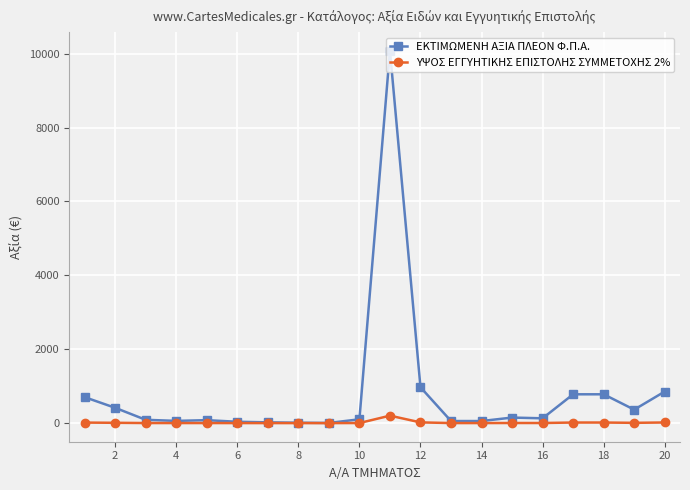

Rank the series by their maximum value, from highest to lowest.

ΕΚΤΙΜΩΜΕΝΗ ΑΞΙΑ ΠΛΕΟΝ Φ.Π.Α., ΥΨΟΣ ΕΓΓΥΗΤΙΚΗΣ ΕΠΙΣΤΟΛΗΣ ΣΥΜΜΕΤΟΧΗΣ 2%